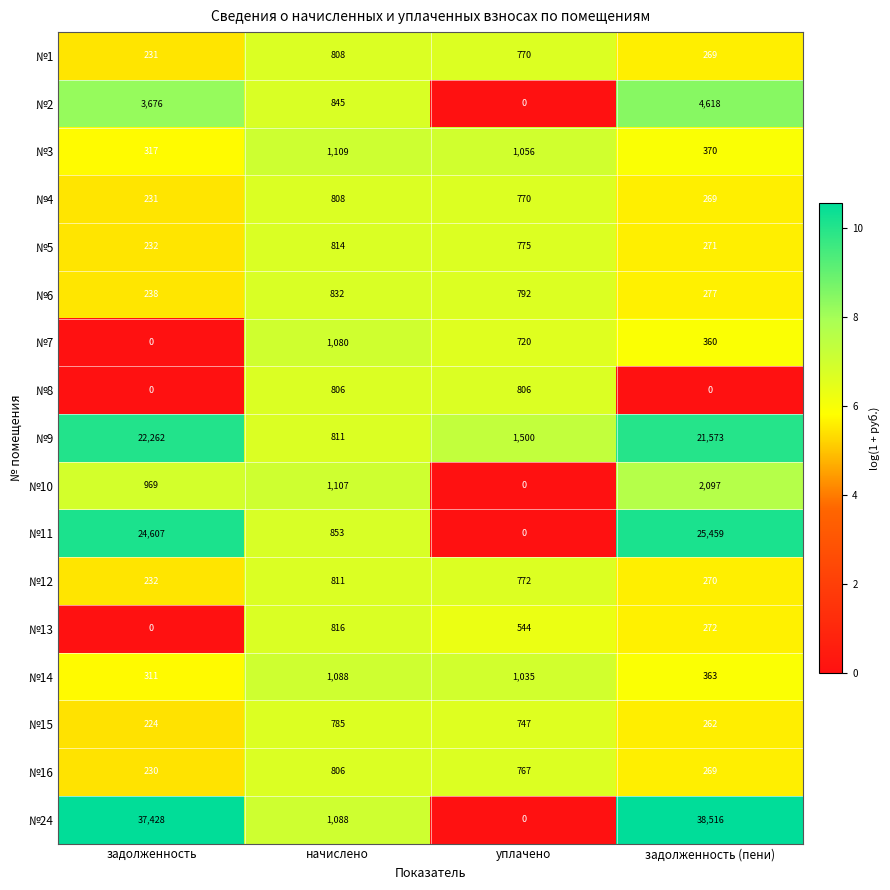

Read the №16 value at задолженность.

230